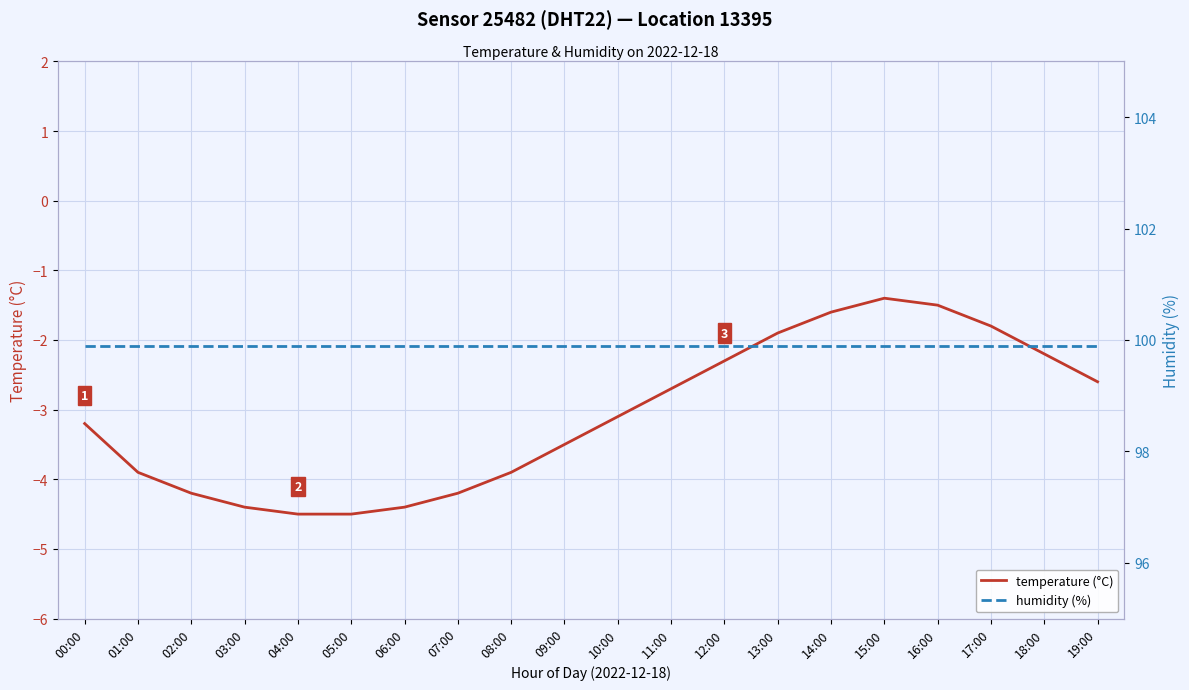

What is the label of the 17th point from the right?

03:00